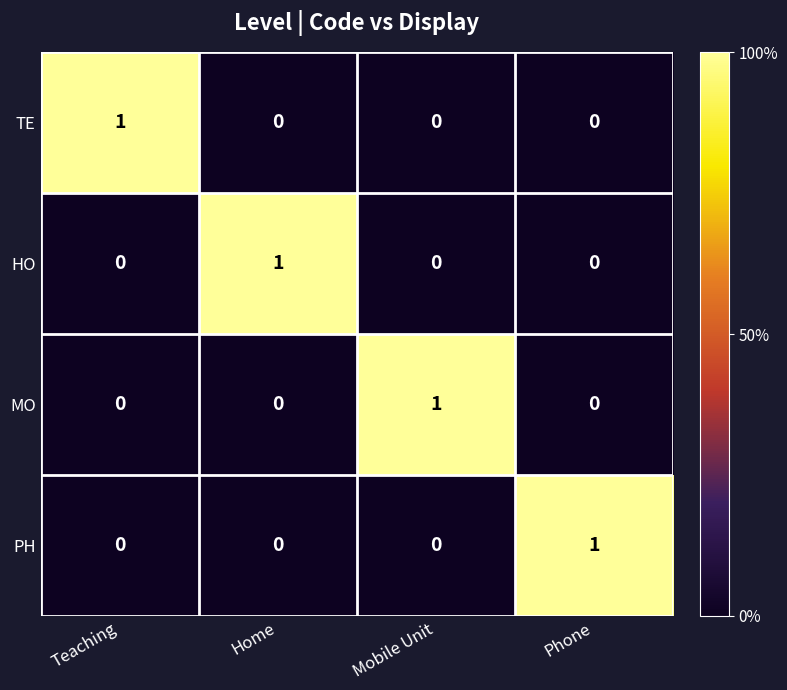

How many categories are shown in the chart?

4